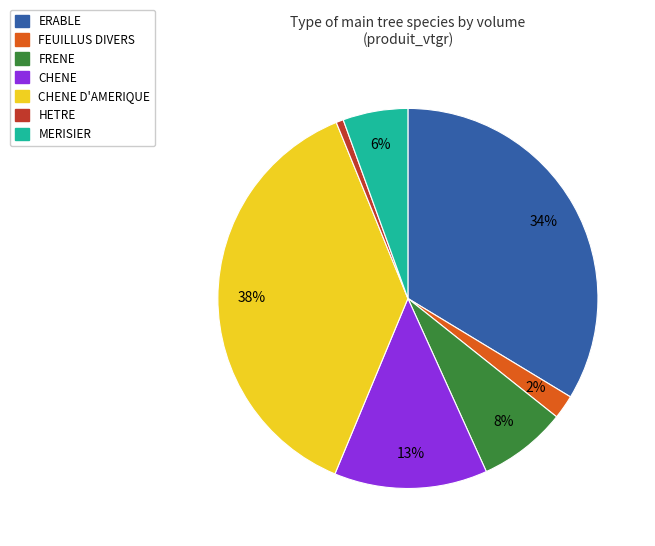

Between FEUILLUS DIVERS and ERABLE, which is larger?

ERABLE